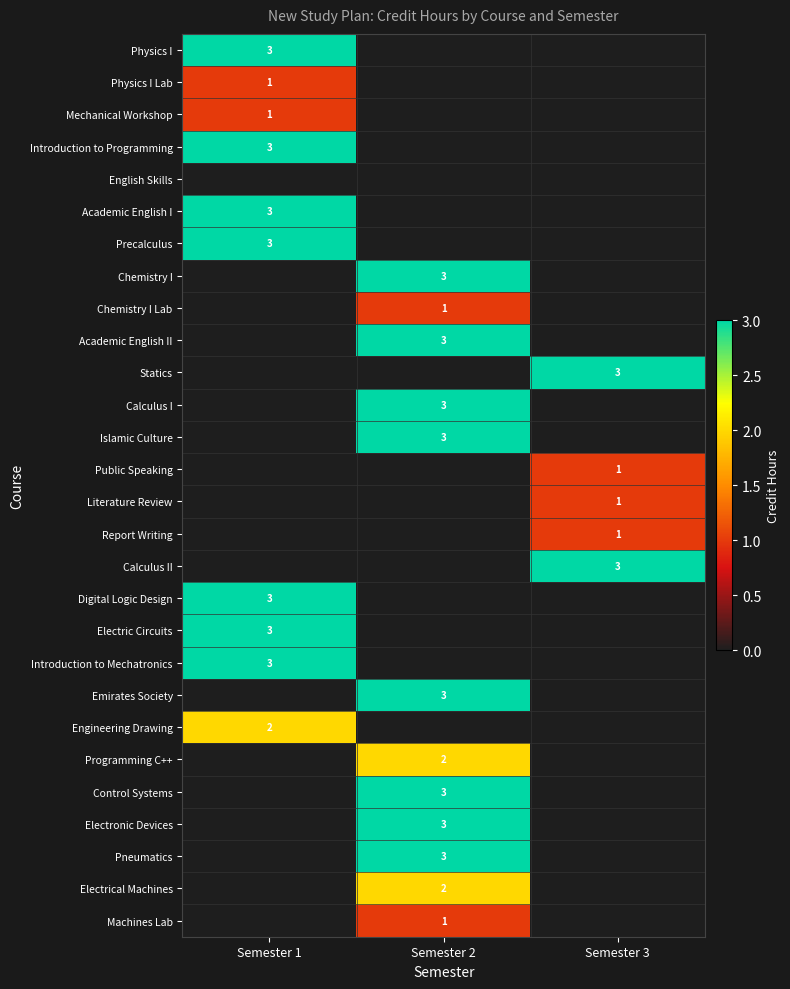

How many distinct data groups are displayed?

28